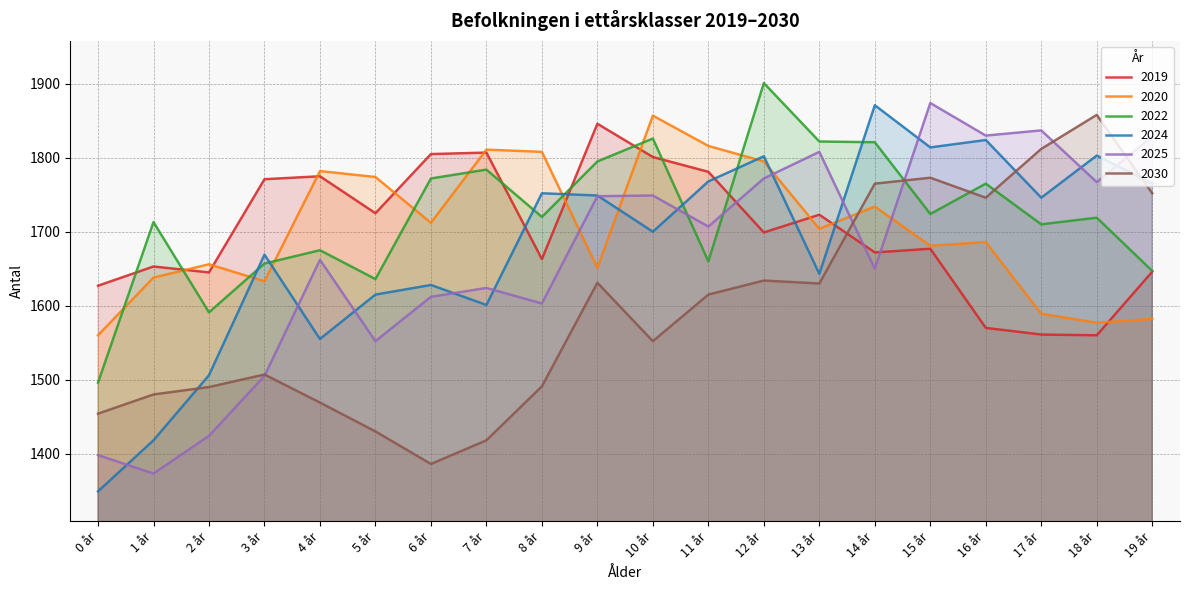

How many lines are shown in the chart?

6